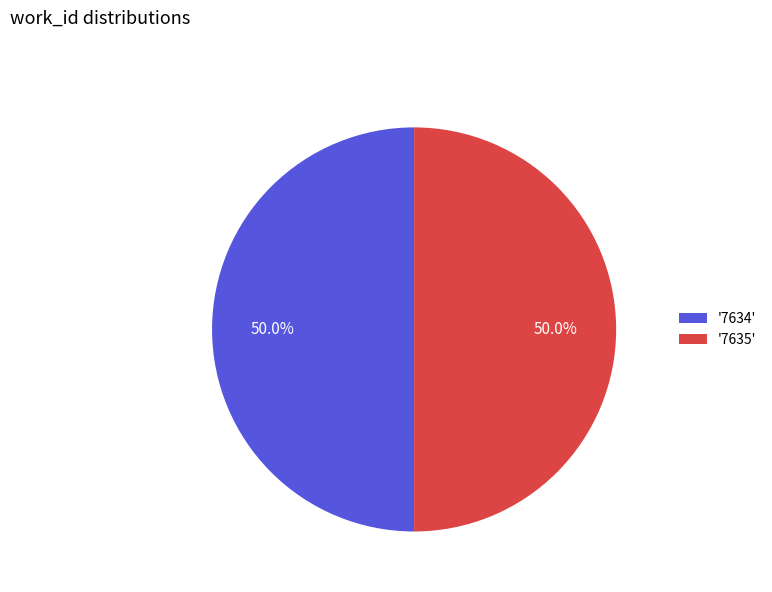

What portion of the pie excludes '7635'?

50.0%